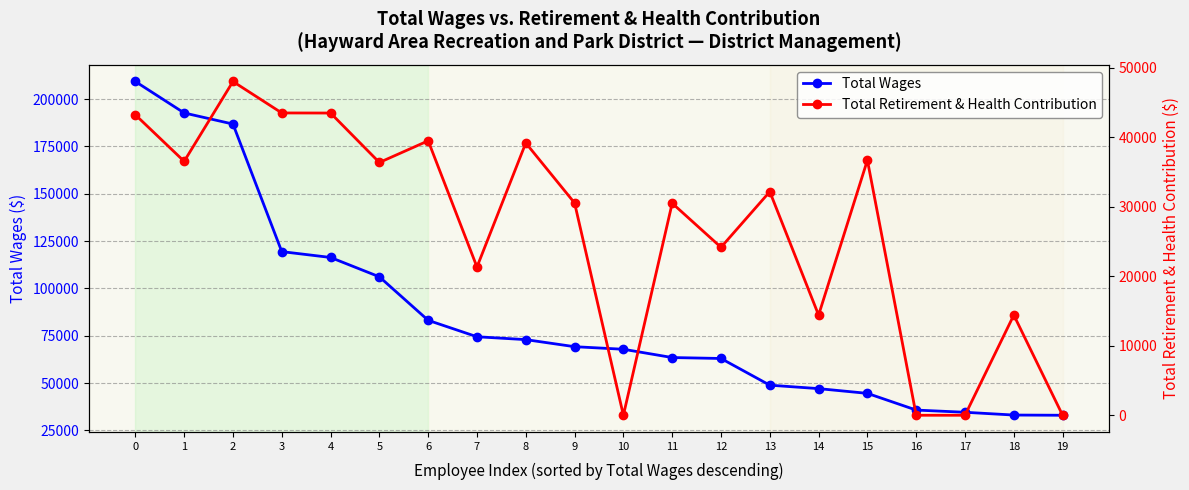

How many lines are shown in the chart?

2